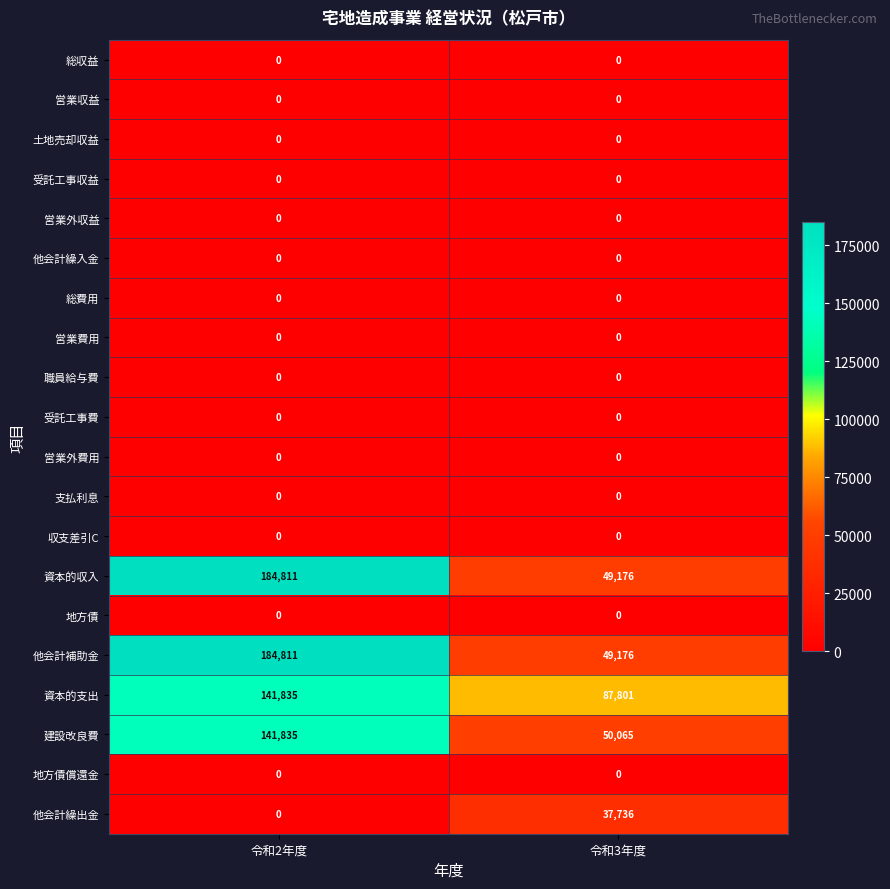

How many series are shown in this chart?

20